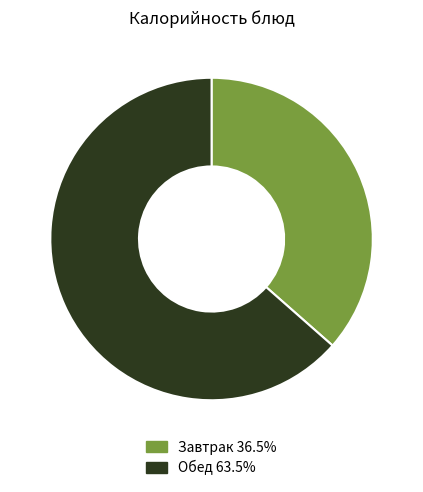

Does any single category account for the majority?

Yes